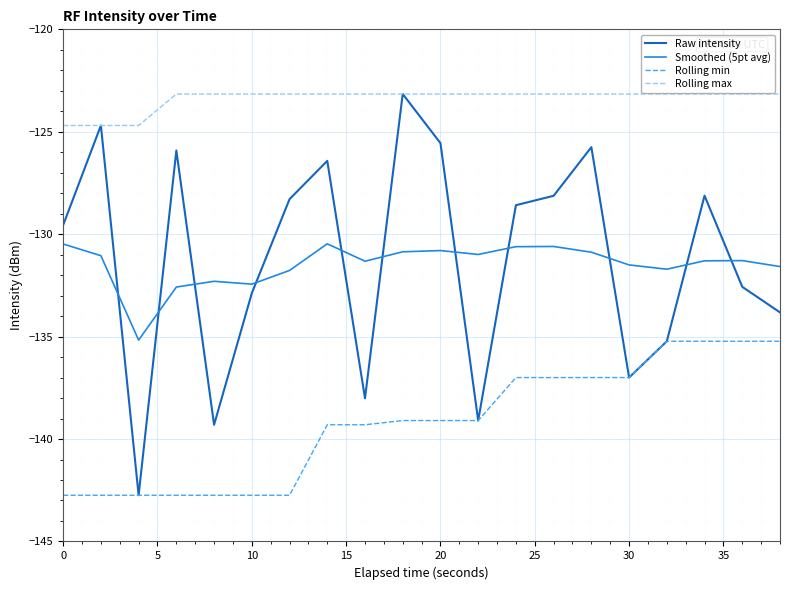

What is the maximum value for Smoothed (5pt avg)?

-130.5